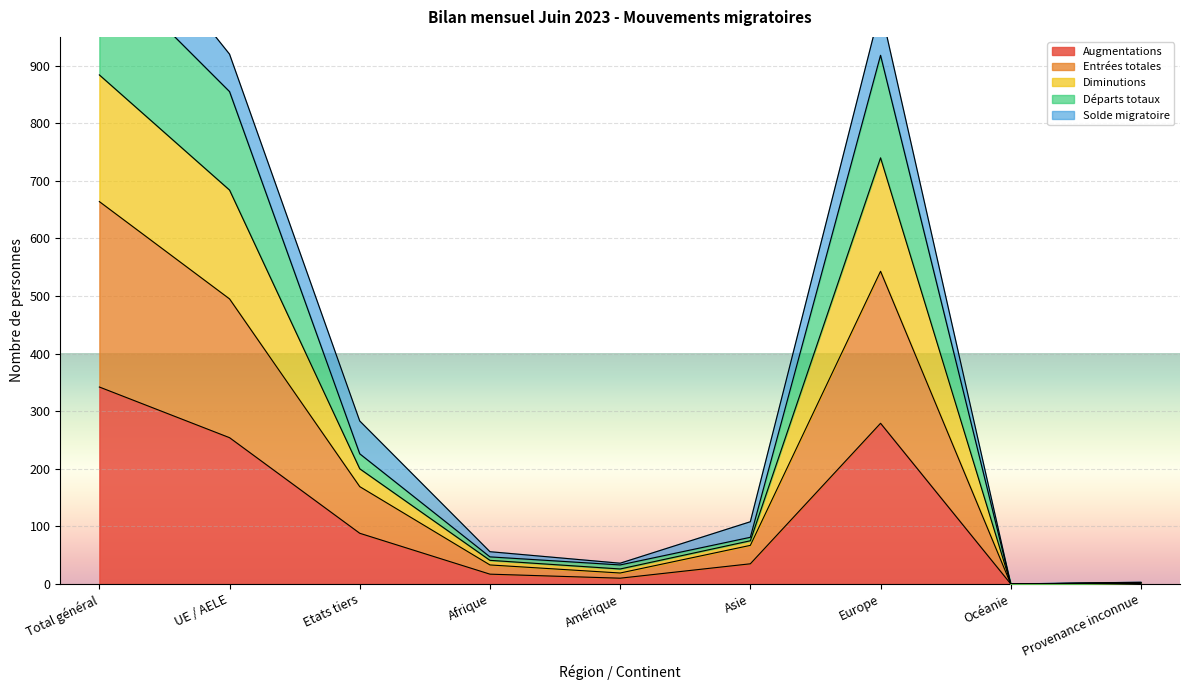

The Augmentations series shows 165 at UE / AELE. True or false?

False